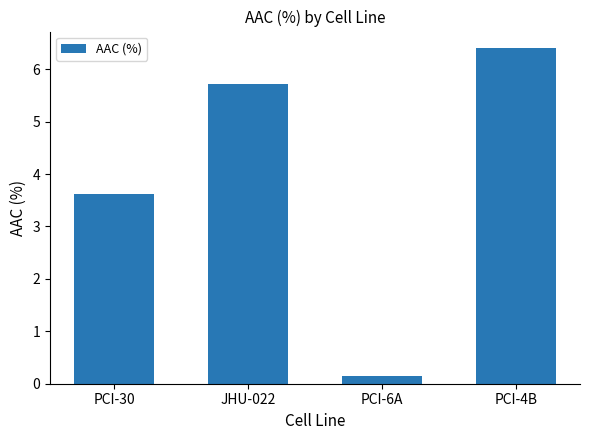

Is it true that the value at PCI-4B is 6.4?

True